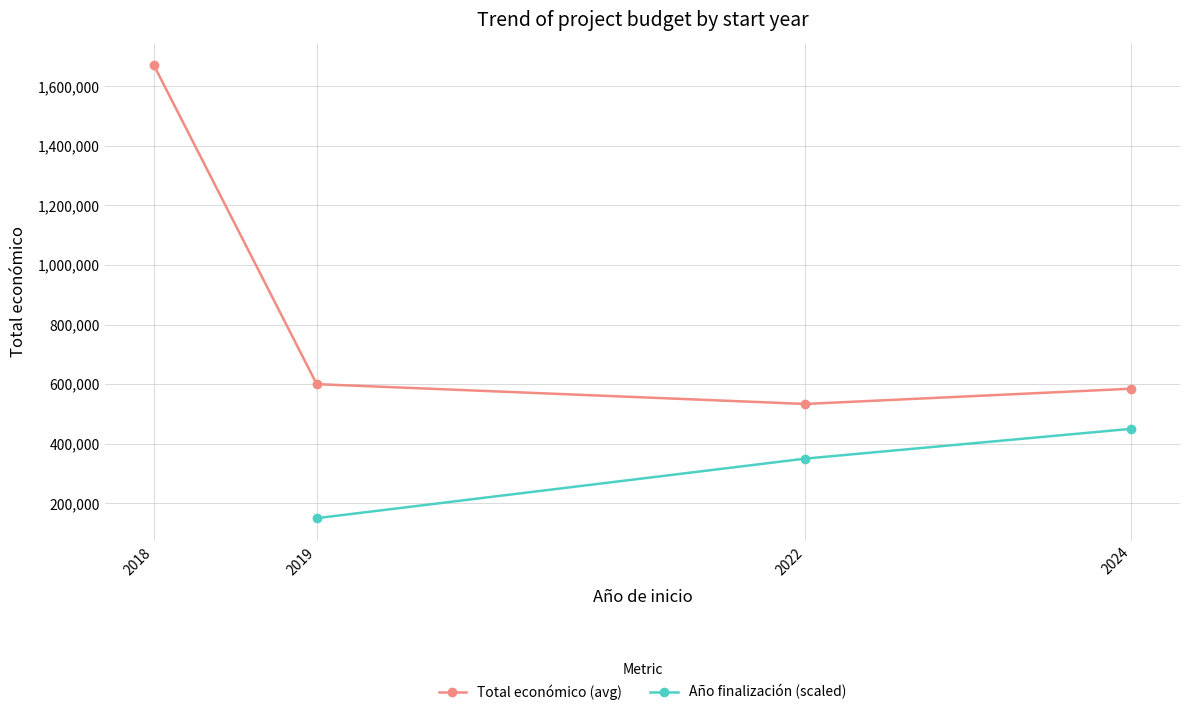

Rank the categories by Total económico (avg) value from highest to lowest.

2018, 2019, 2024, 2022